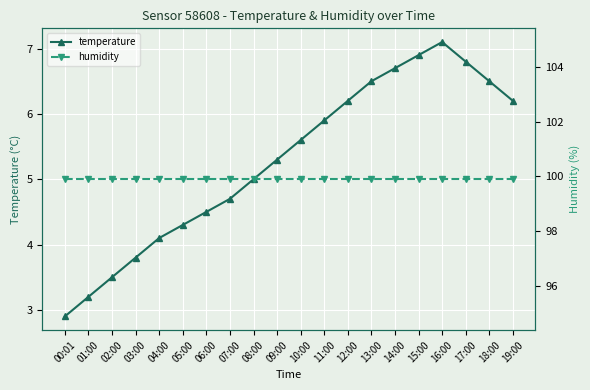

What is the average value of the temperature series?

5.3